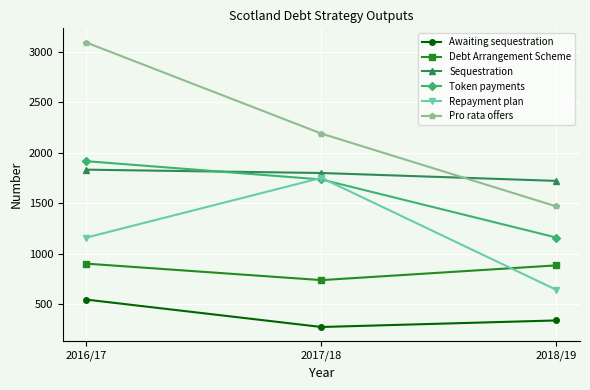

Which series has the largest range (max minus min)?

Pro rata offers